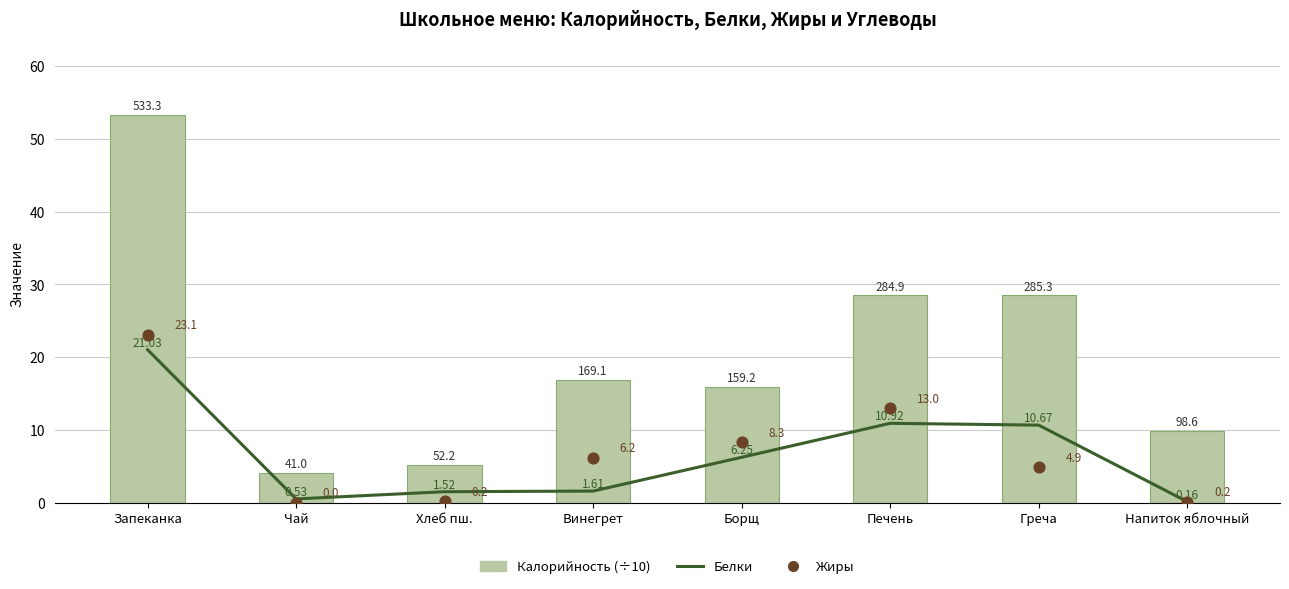

What is the total value across all series at Борщ?

30.5